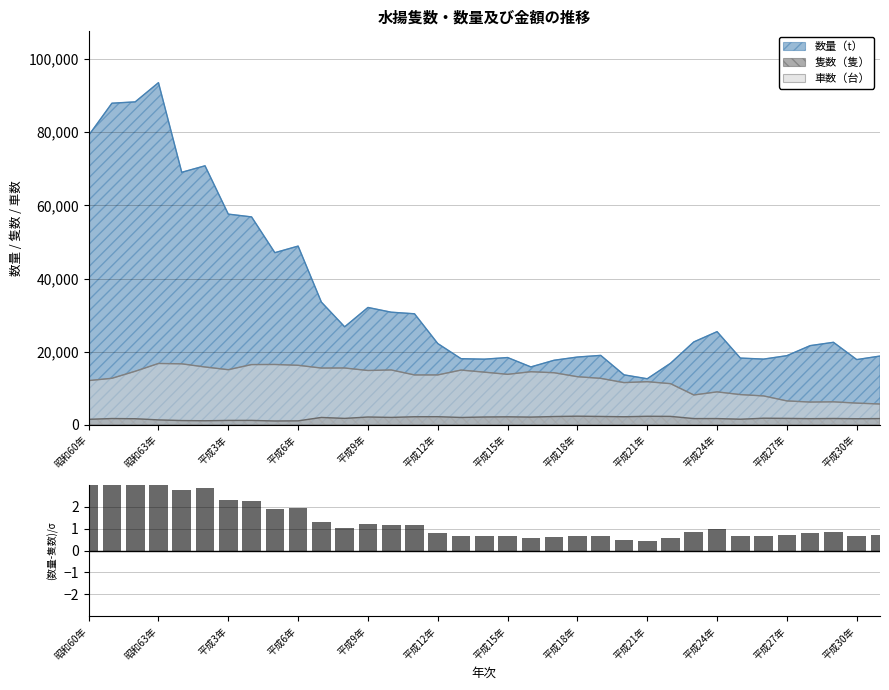

Are the bars grouped side by side (vs. stacked)?

No